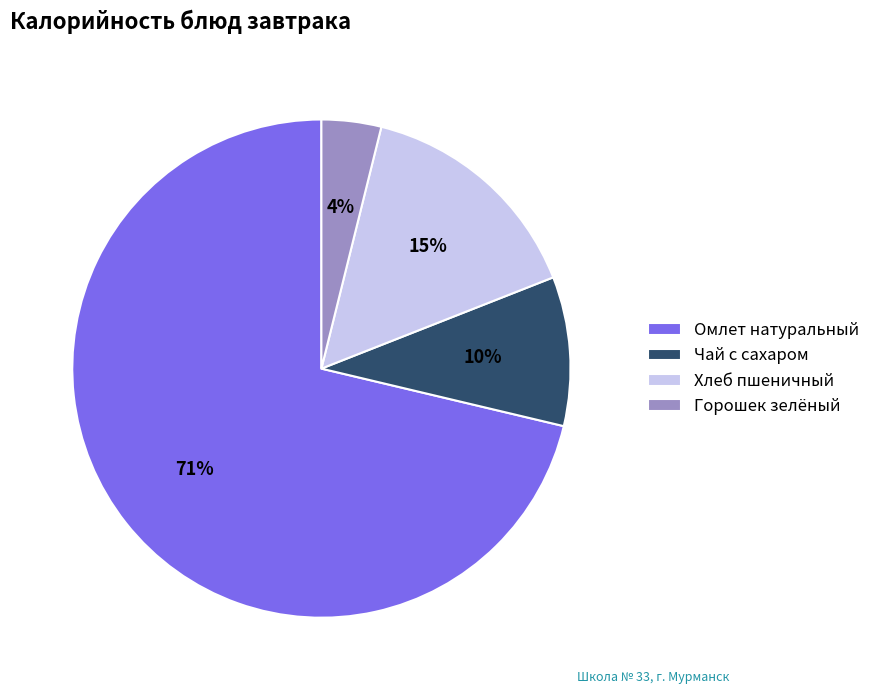

Is Чай с сахаром the majority of the pie?

No